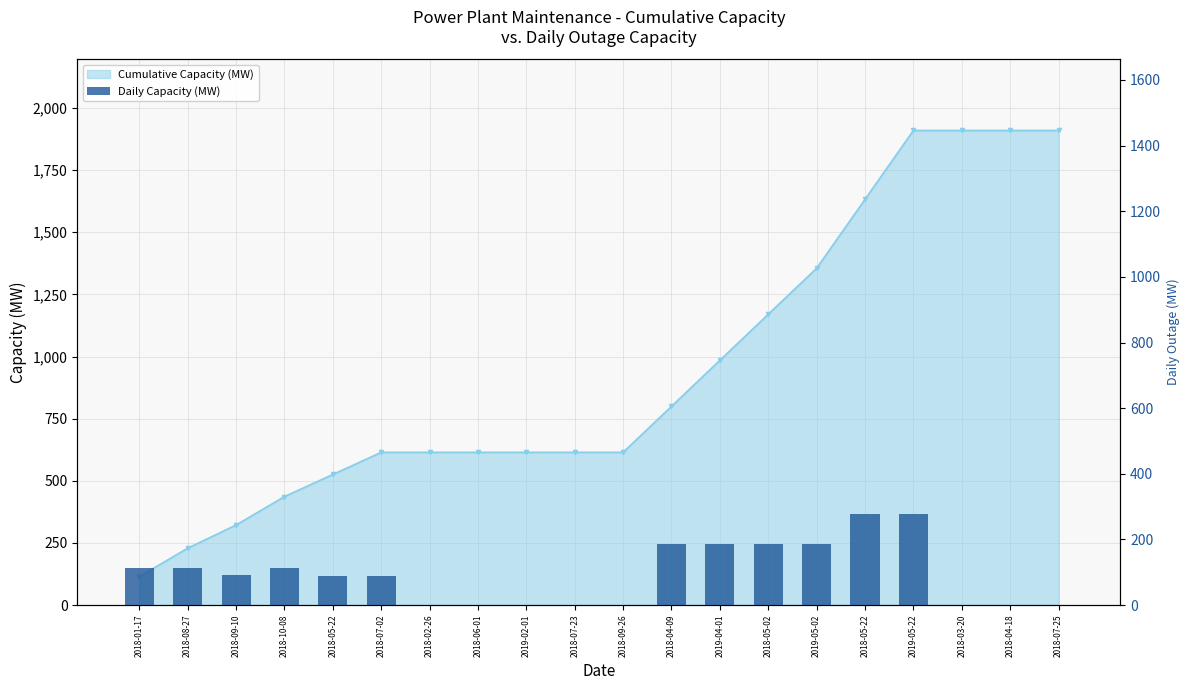

The value at 2019-05-02 is 285.5. True or false?

False